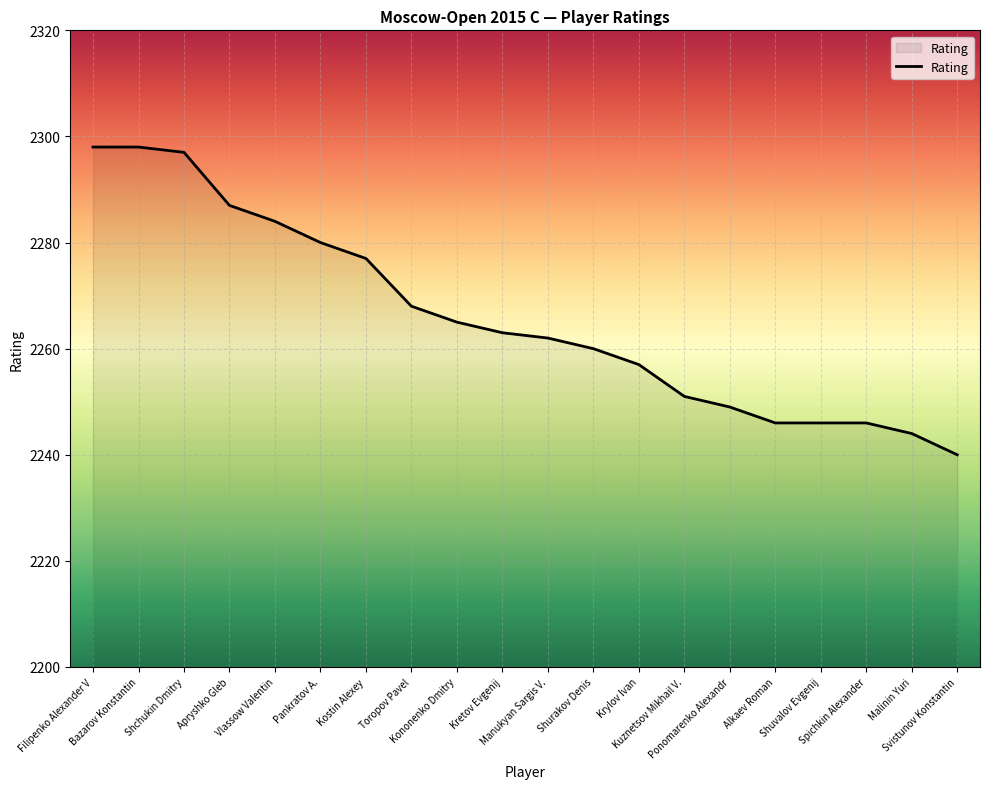

What position from the right is Vlassow Valentin?

16